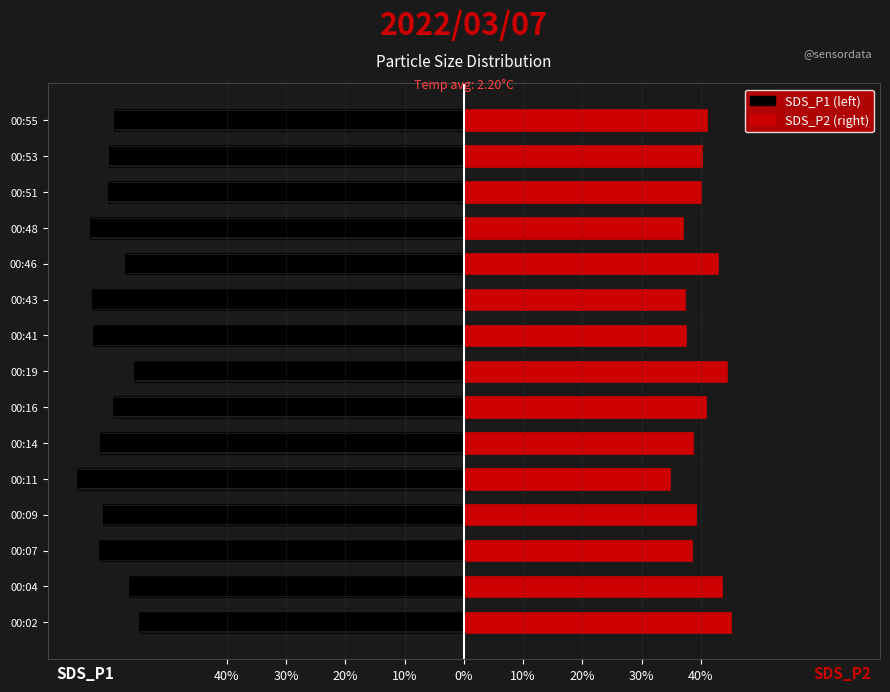

How many groups of bars are there?

15